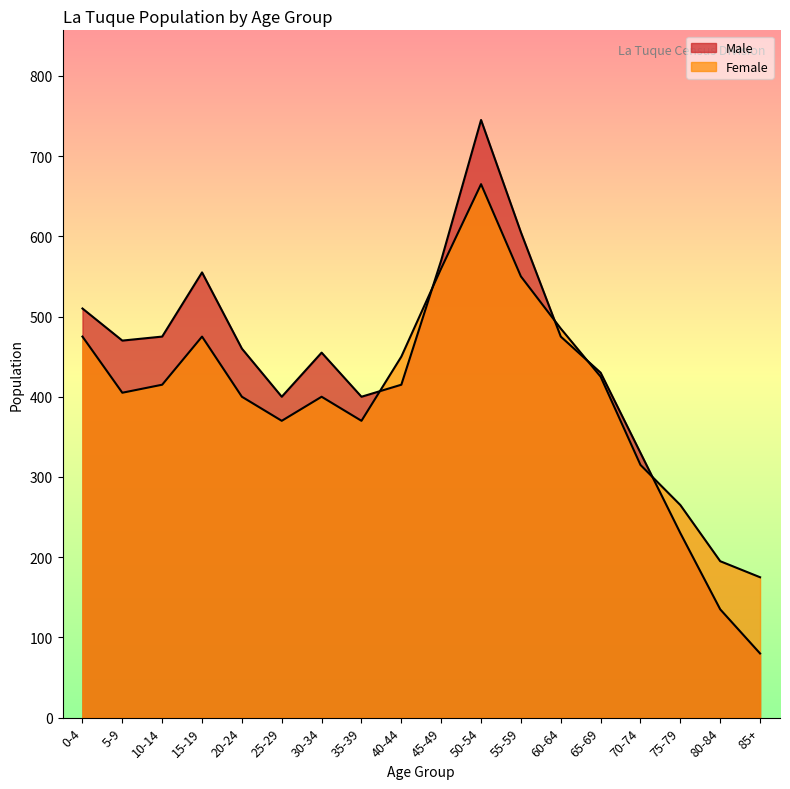

What is the sum of the Male values at 55-59 and 80-84?

740